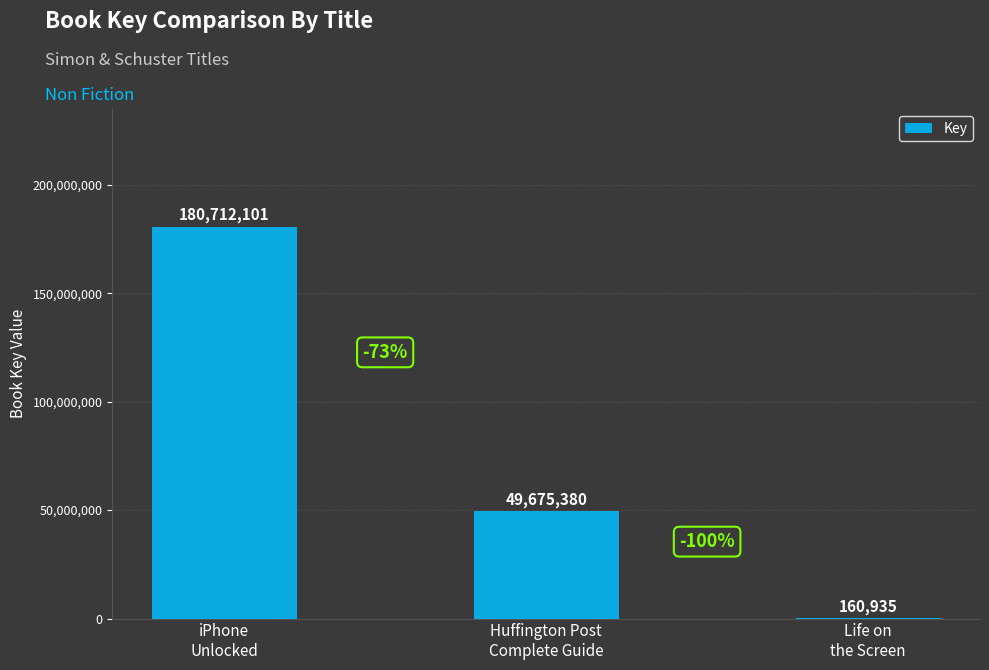

Are the bars grouped side by side (vs. stacked)?

No